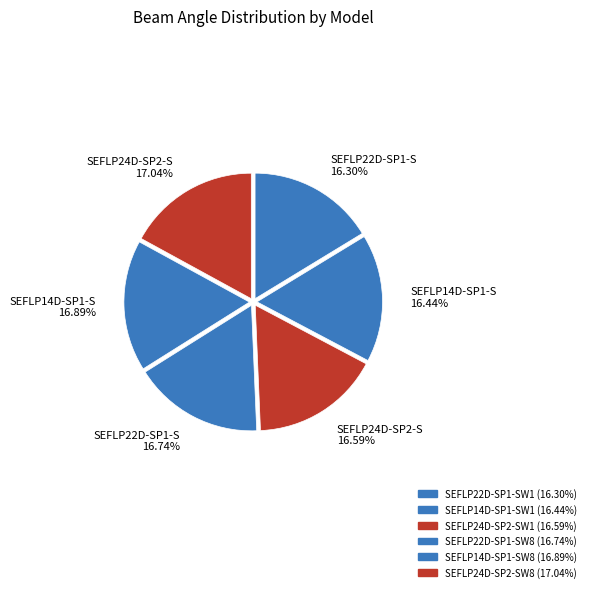

Do SEFLP22D-SP1-SW8 and SEFLP24D-SP2-SW1 together represent more than half of the pie?

No